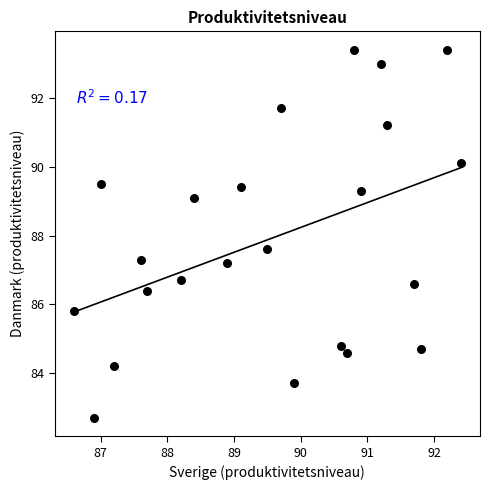

What Y value in the scatter plot is closest to 88?

87.6